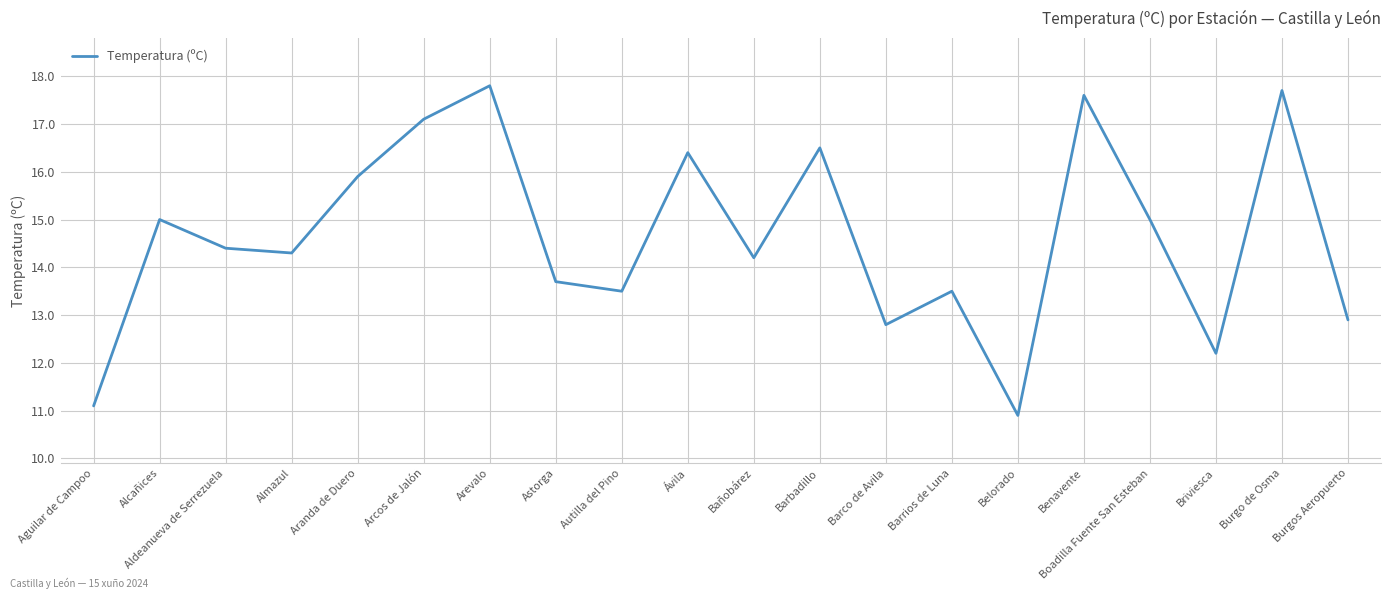

What is the maximum value shown in the chart?

17.8